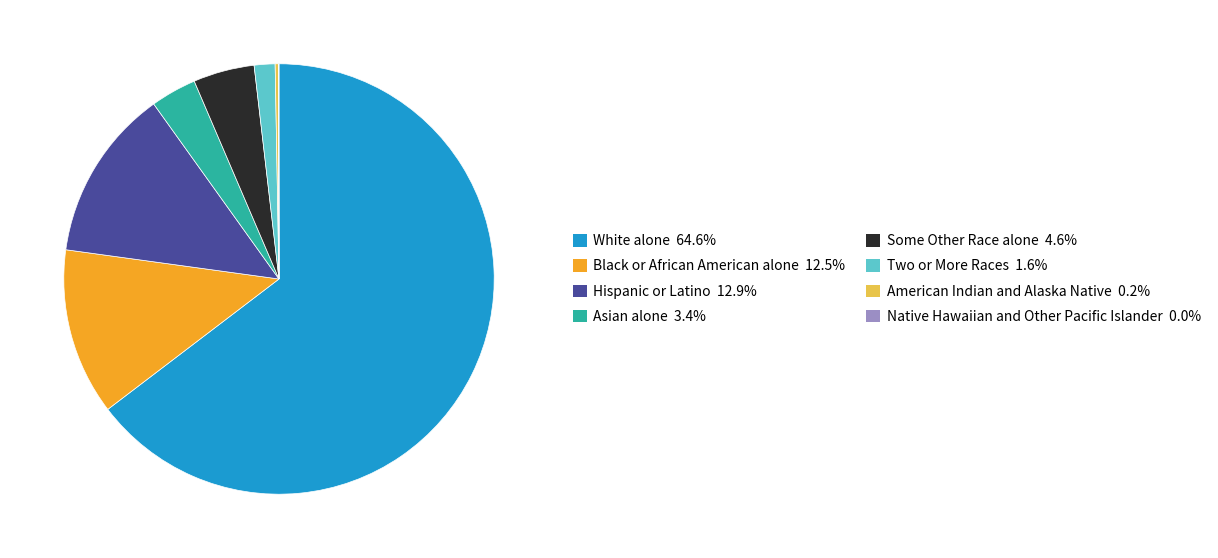

Approximately how many times larger is the value at Asian alone compared to Hispanic or Latino?

0.3